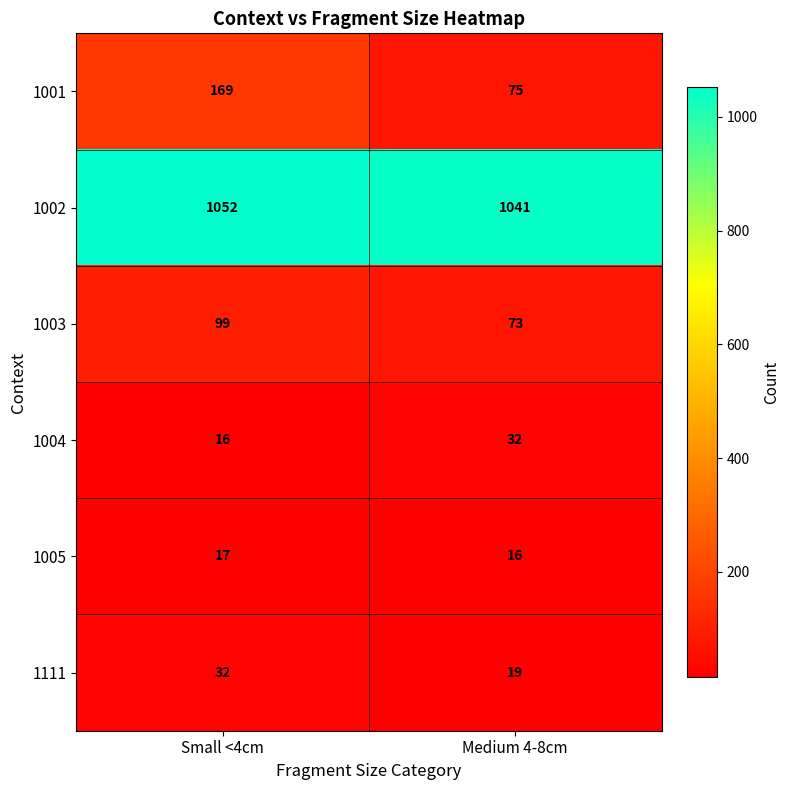

Reading left to right, list all the values displayed in this chart.

1001: 169	75
1002: 1052	1041
1003: 99	73
1004: 16	32
1005: 17	16
1111: 32	19